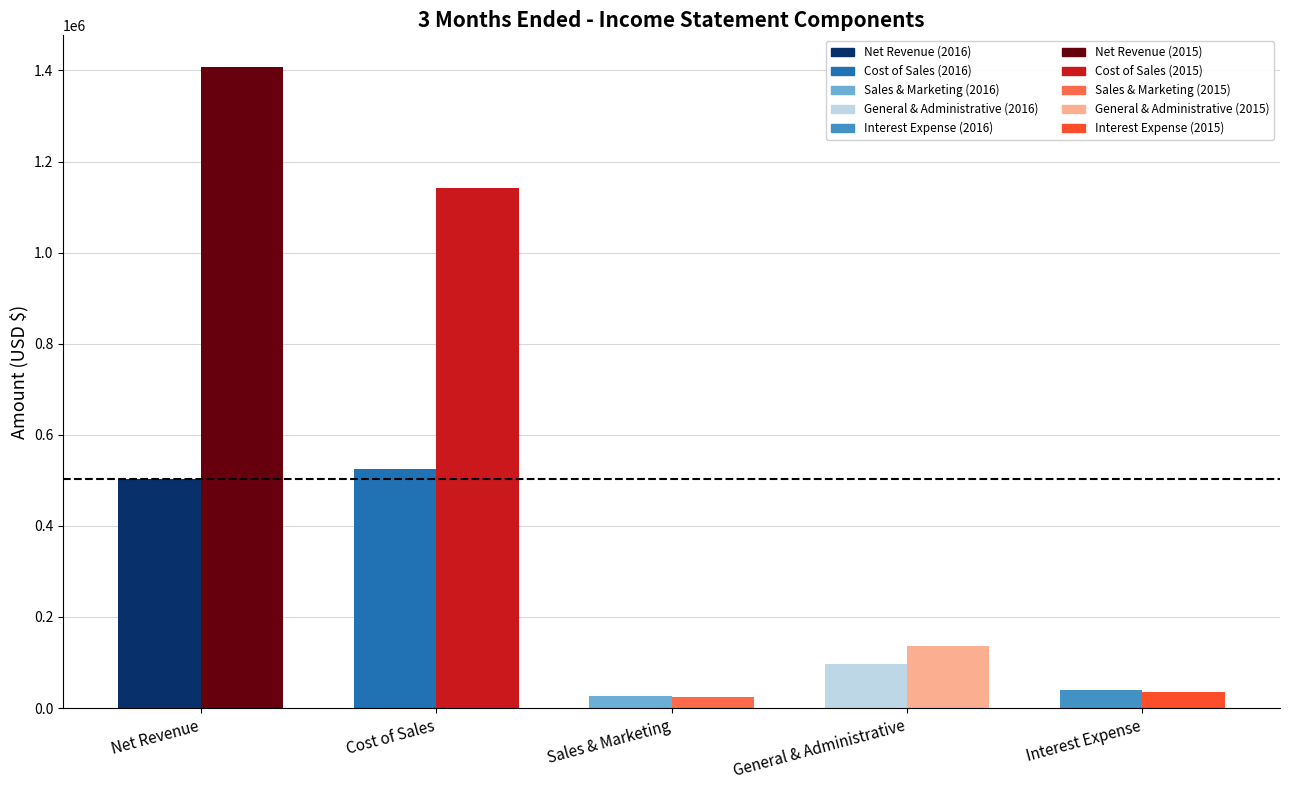

Is it true that Sep. 30, 2015 equals 1140959 at Cost of Sales?

True